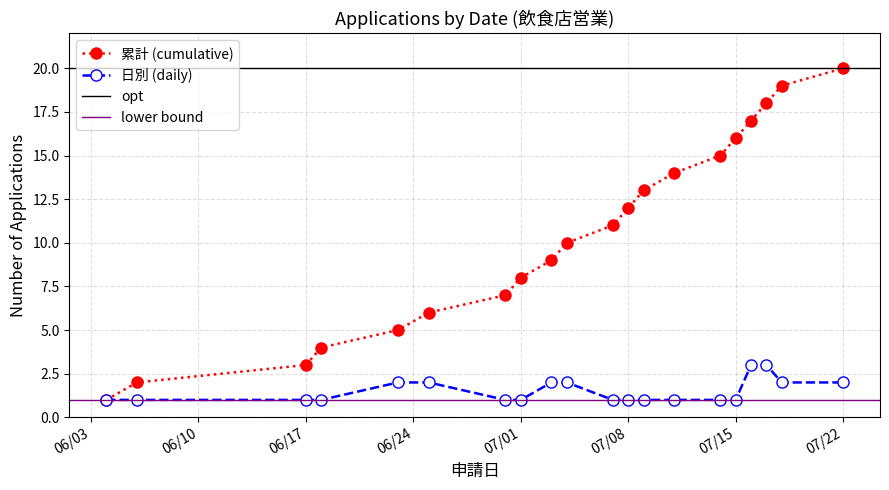

Read the daily_count value at 2025-06-06.

1